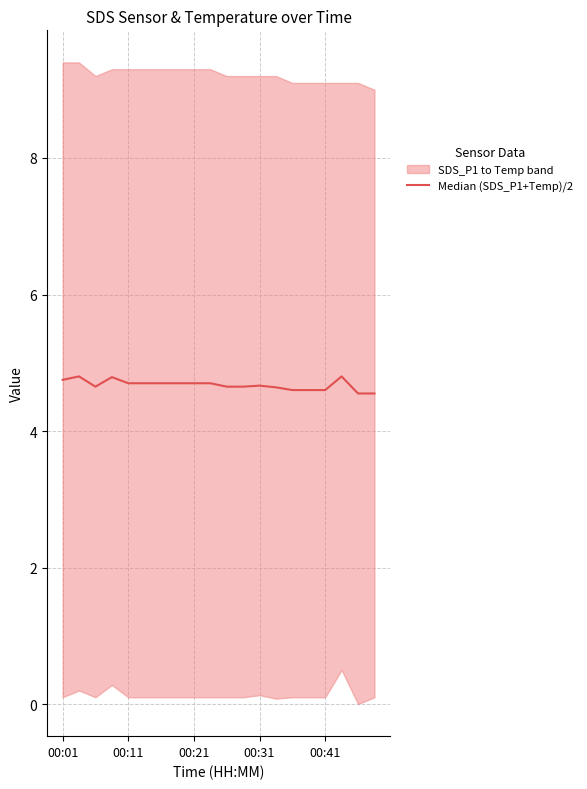

Reading left to right, extract all data points from this chart.

4.8	4.8	4.6	4.8	4.7	4.7	4.7	4.7	4.7	4.7	4.6	4.6	4.7	4.6	4.6	4.6	4.6	4.8	4.5	4.5